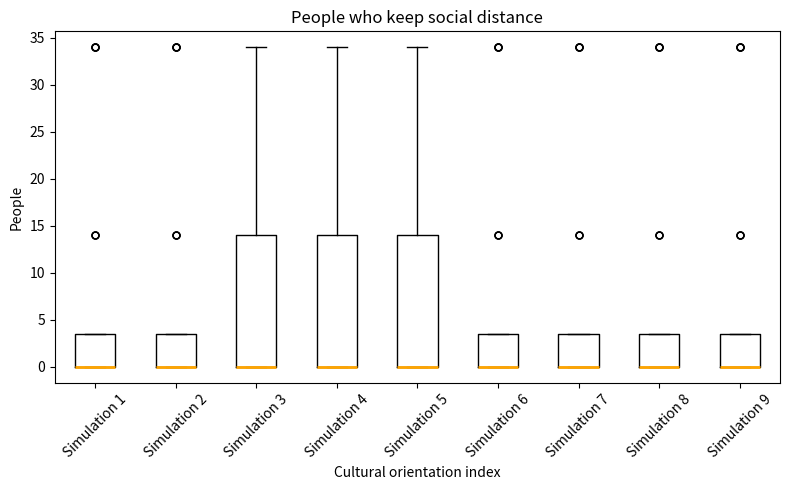

Where is the lower edge of the box for Simulation 3 on the y-axis? The values are not printed on the chart, so give them approximately, as read against the axis.

0.0